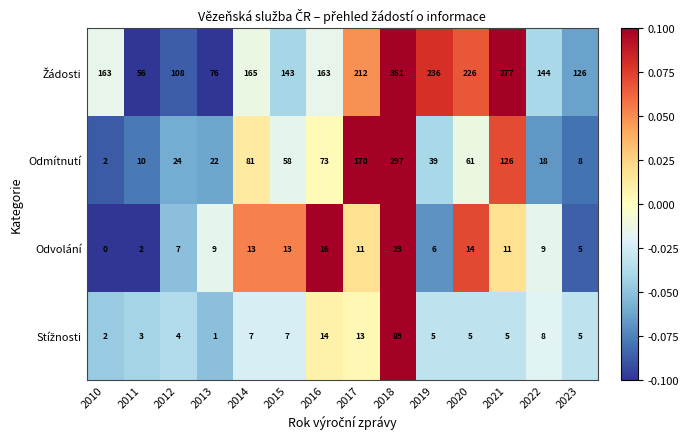

How many series are shown in this chart?

4